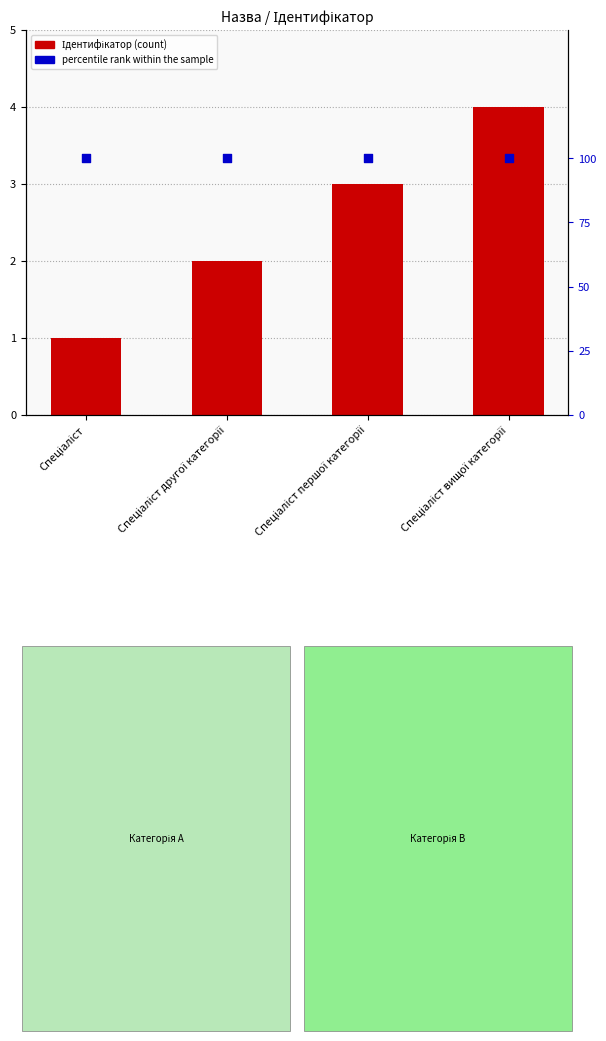

Which series has the largest total across all categories?

percentile rank within the sample